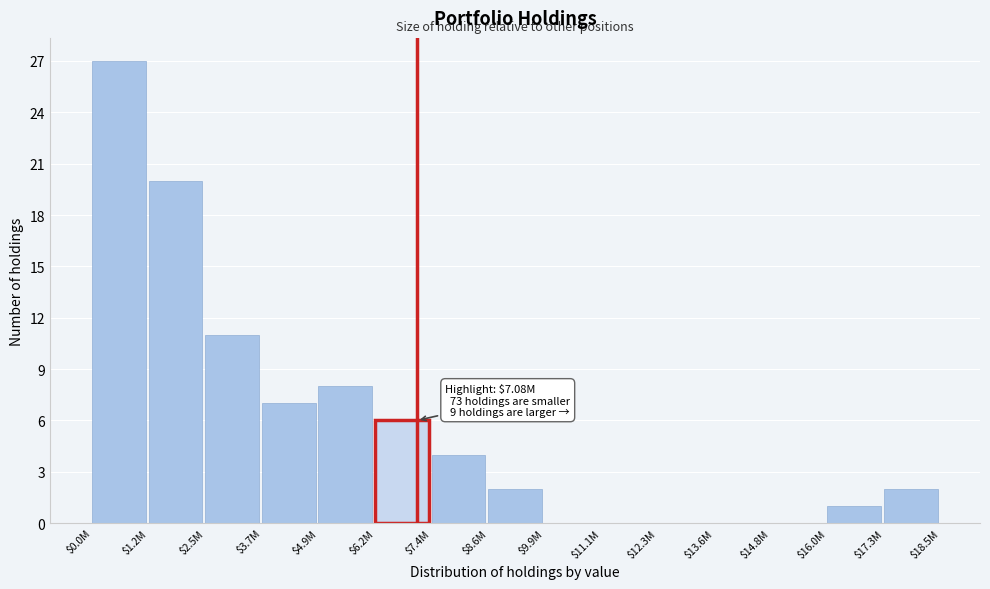

True or false: the data shows 9 at $13.6M.

False